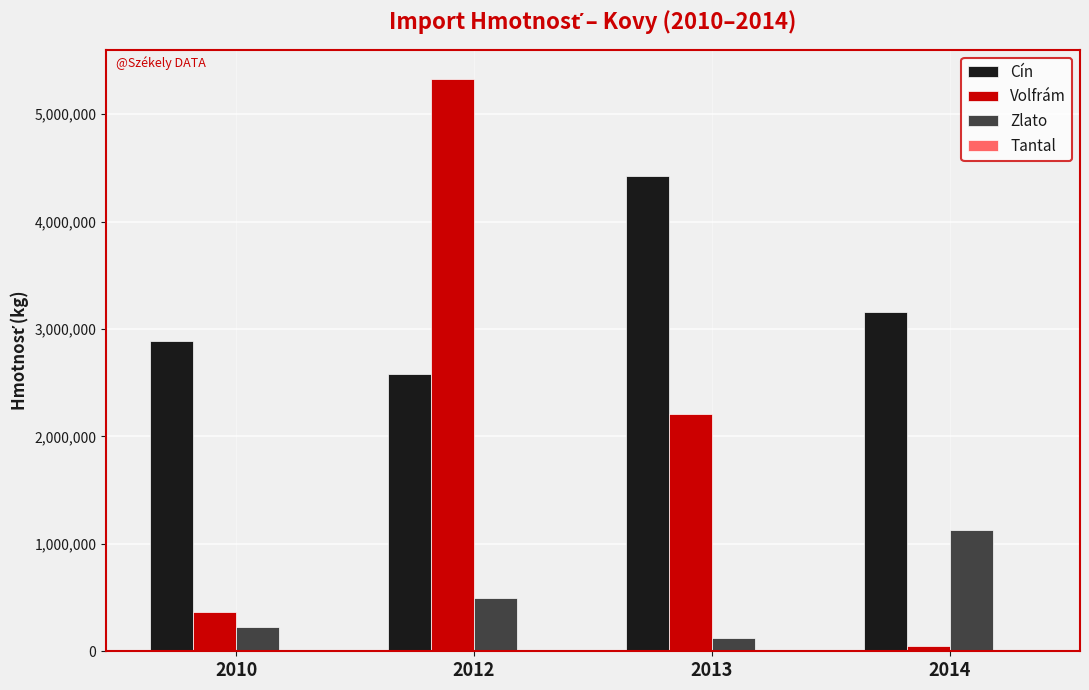

Which category has the highest value in the Cín series?

2013